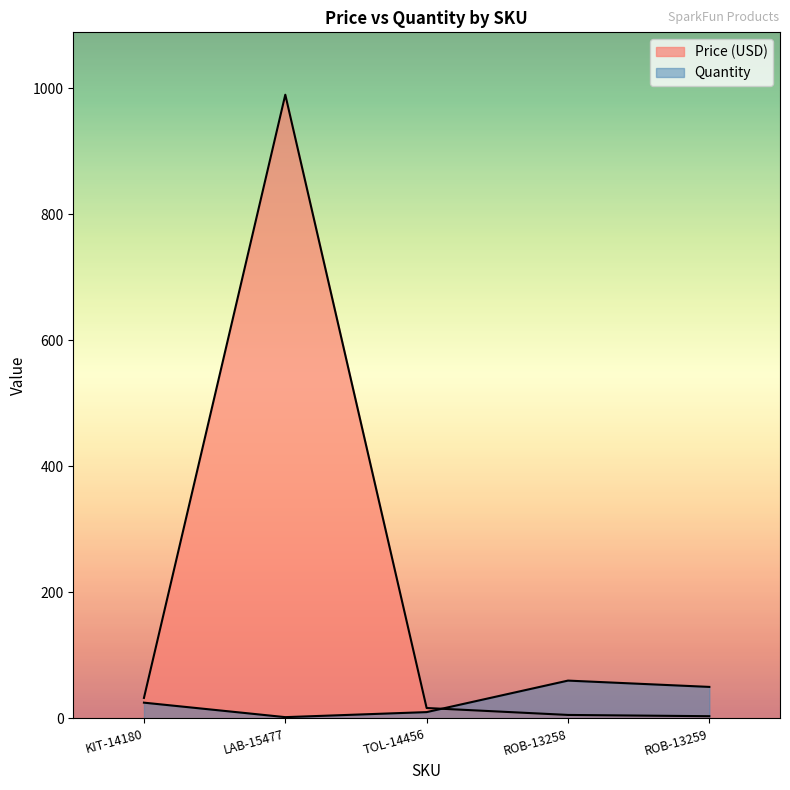

What is the label of the 1st point from the right?

ROB-13259